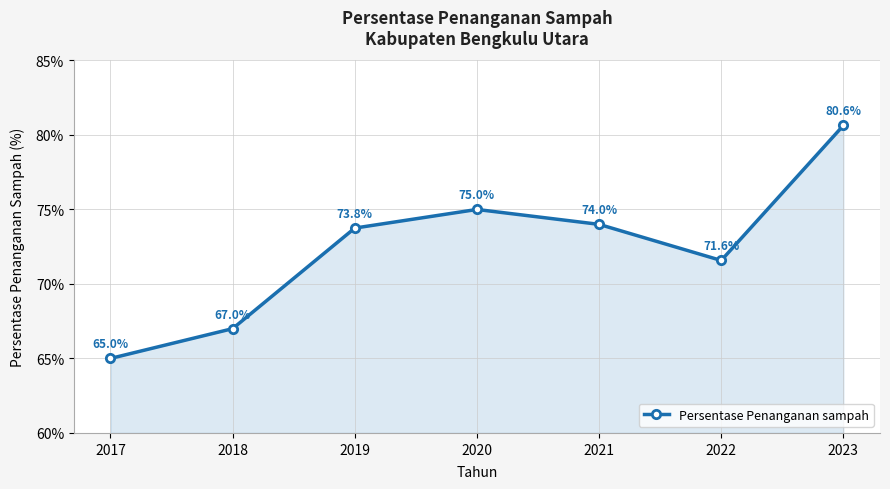

How many data points are less than 73?

3